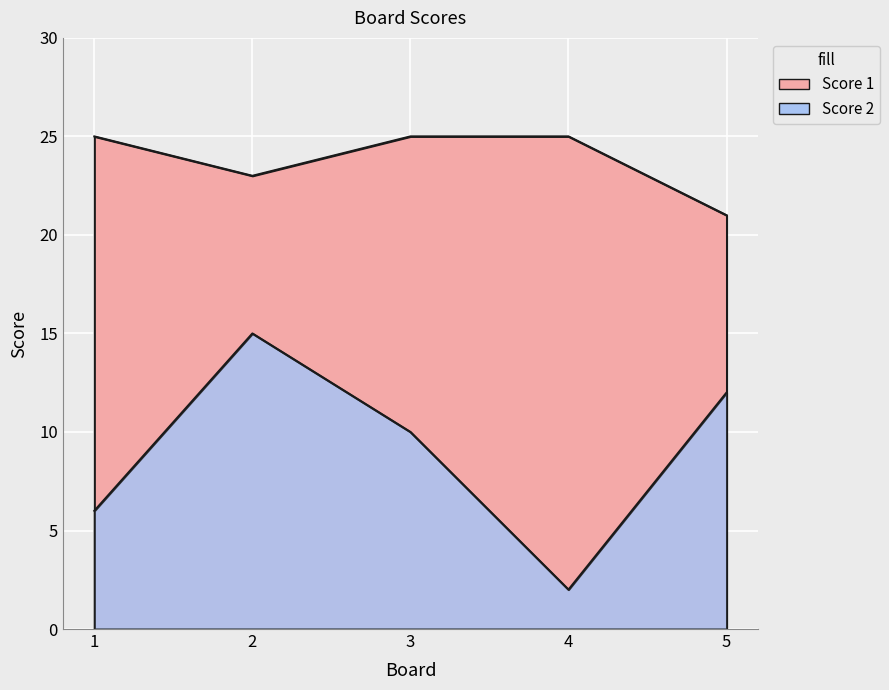

Which series has the largest range (max minus min)?

Score 2